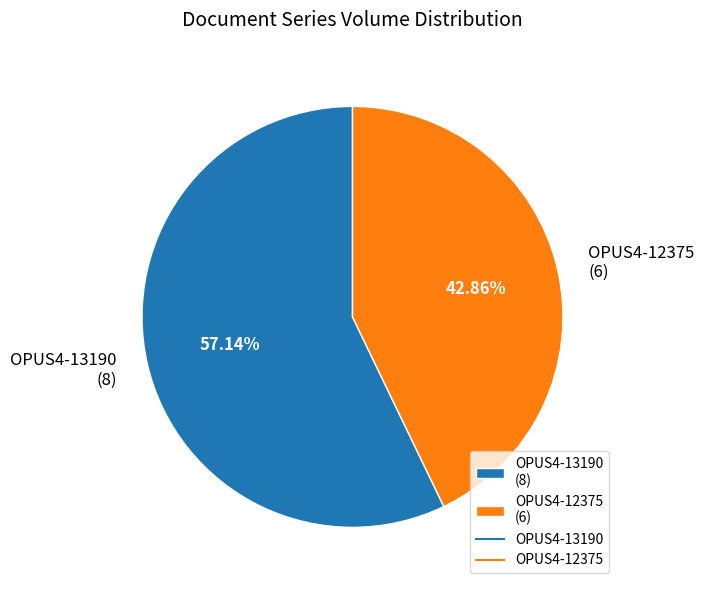

Which category has the smallest portion of the pie?

OPUS4-12375